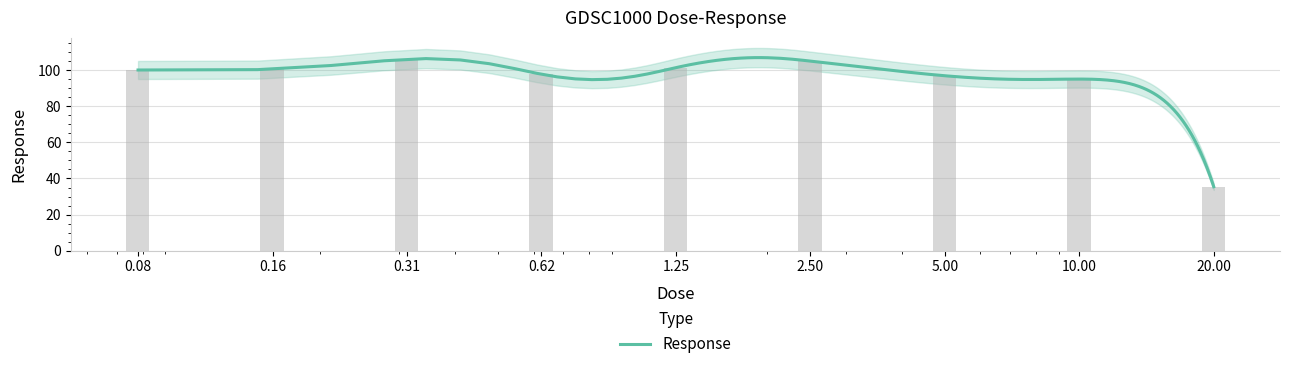

Rank the categories by value from highest to lowest.

0.31, 2.50, 1.25, 0.16, 0.08, 0.62, 5.00, 10.00, 20.00